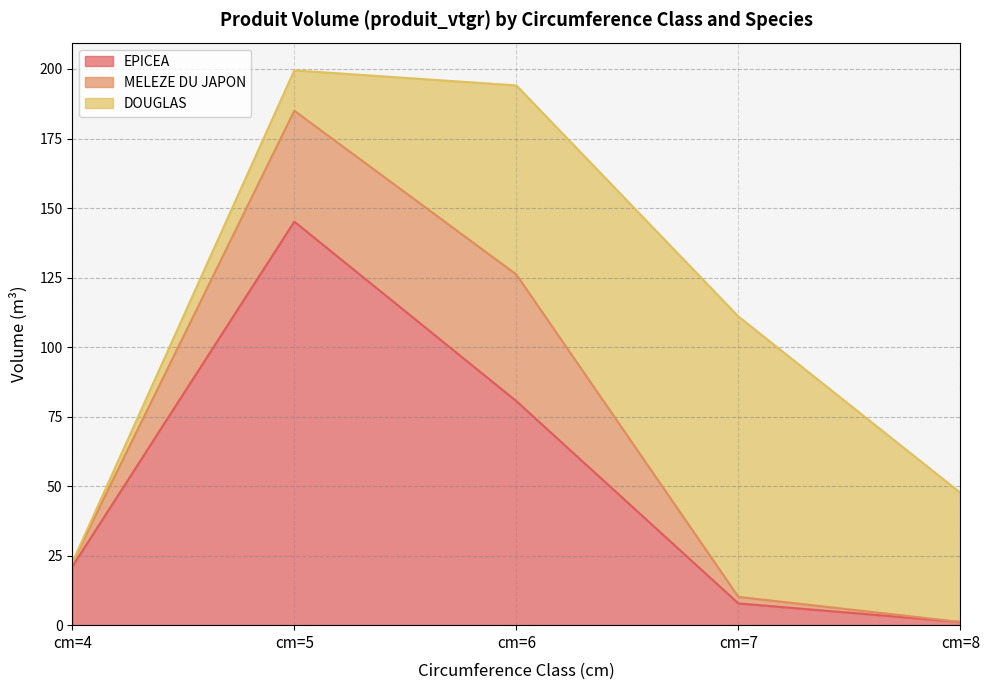

Is it true that DOUGLAS equals 14.5 at cm=5?

True